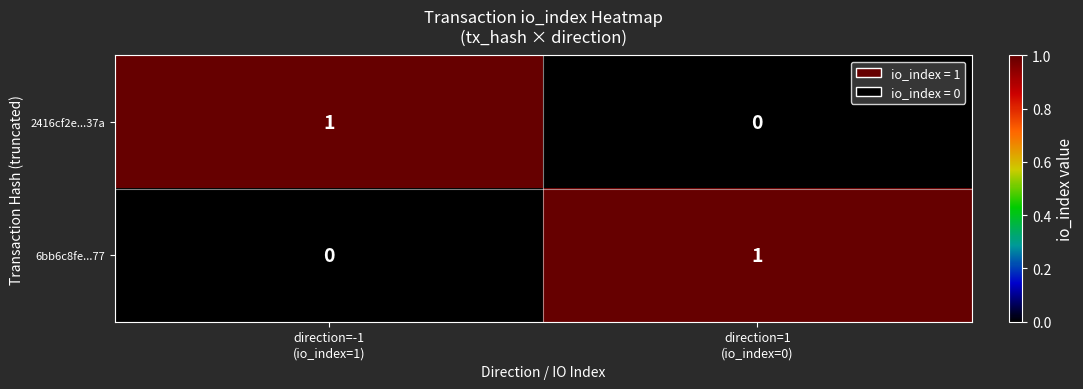

Reading right to left, transcribe all the data shown in this chart.

2416cf2e...37a: 0	1
6bb6c8fe...77: 1	0